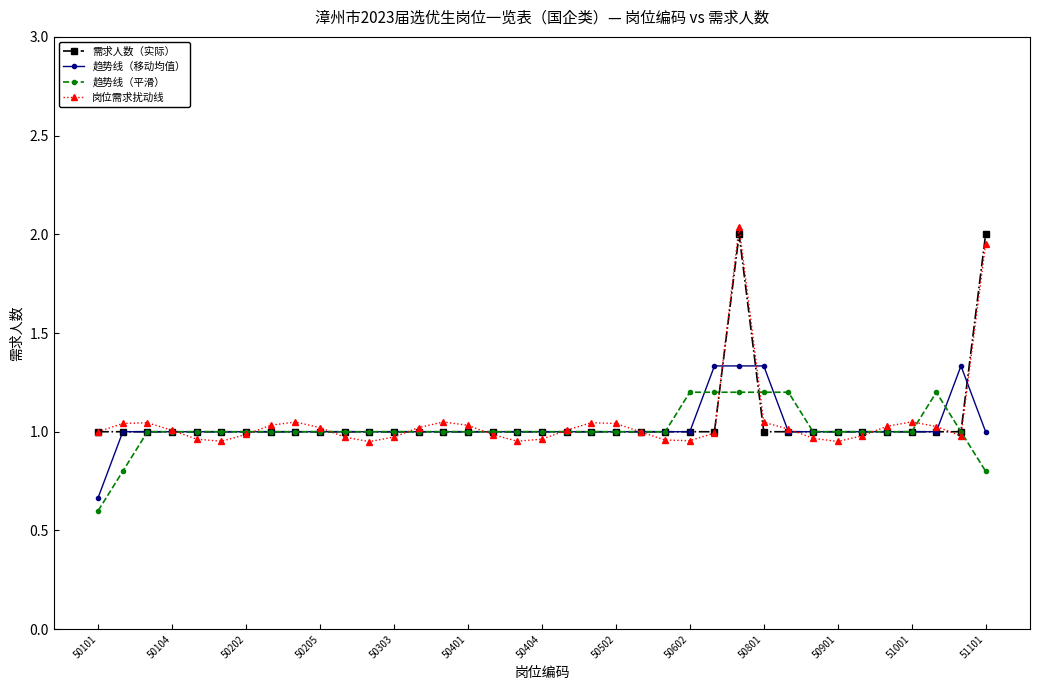

How many categories are shown in the chart?

37